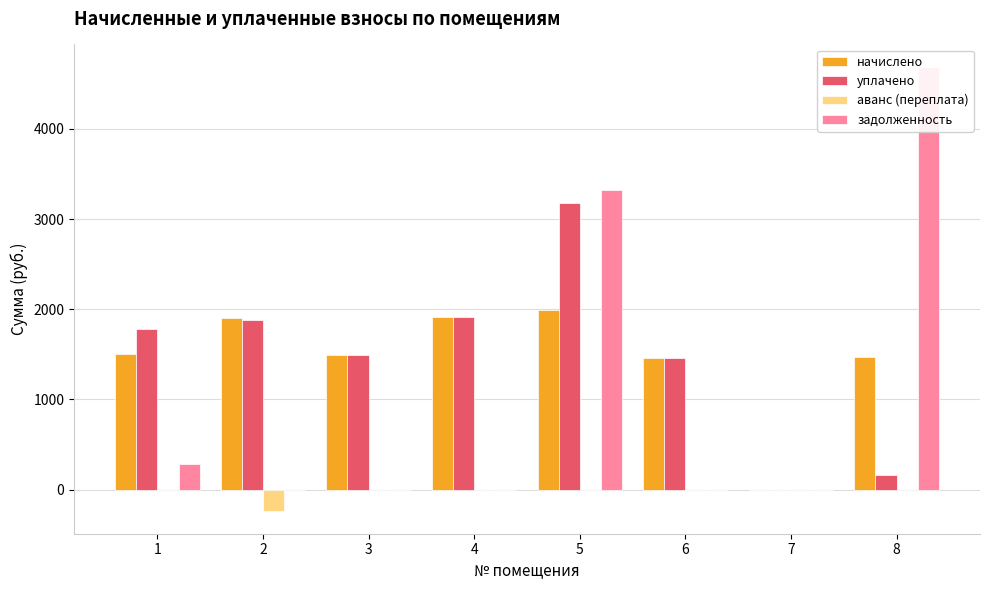

What is the greatest value displayed?

4689.9